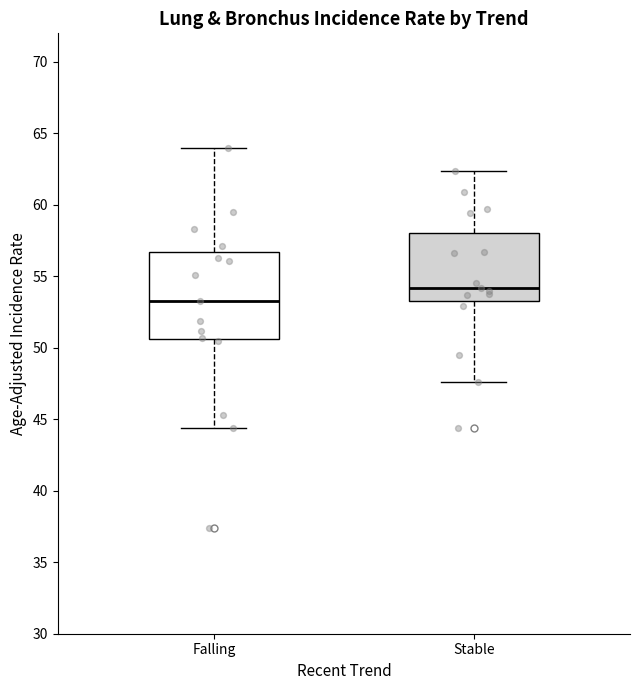

Reading left to right, read every box against the y-axis: the position of its median line, the range the box covers, and the ends of its whiskers. The values are not printed on the chart, so give them approximately, as read against the axis.

Falling: median 53.5, box 50.5 to 56.5, whiskers 44.5 to 64.0
Stable: median 54.0, box 53.5 to 58.0, whiskers 47.5 to 62.5